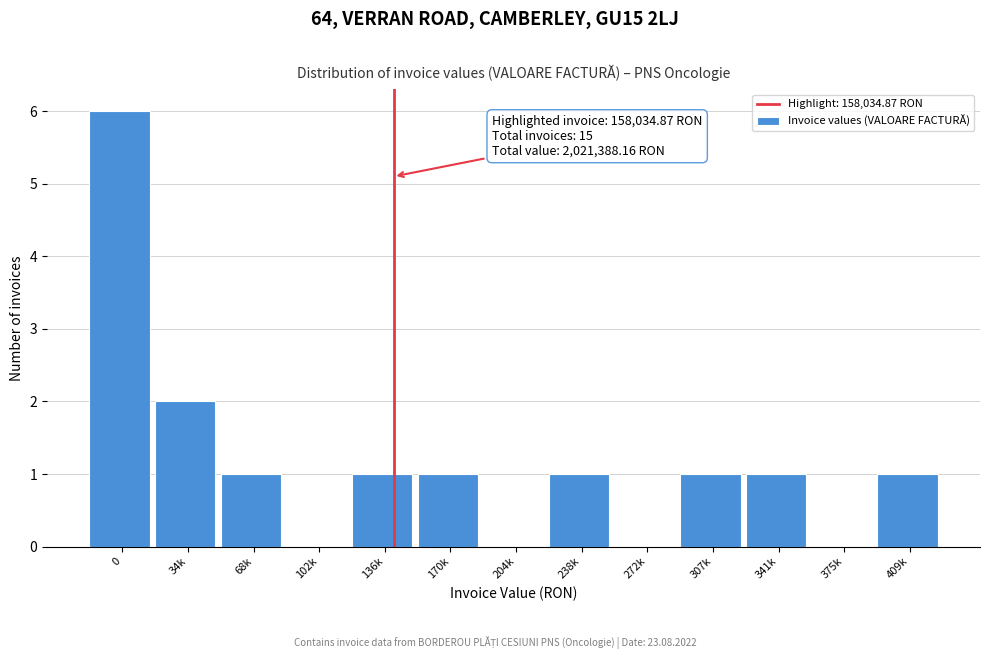

Reading left to right, list all the values displayed in this chart.

0=6	34k=2	68k=1	102k=0	136k=1	170k=1	204k=0	238k=1	272k=0	307k=1	341k=1	375k=0	409k=1